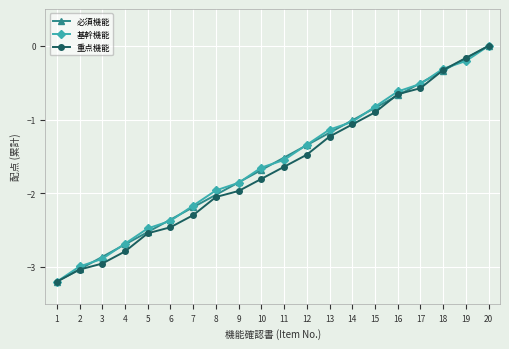

How many lines are shown in the chart?

3